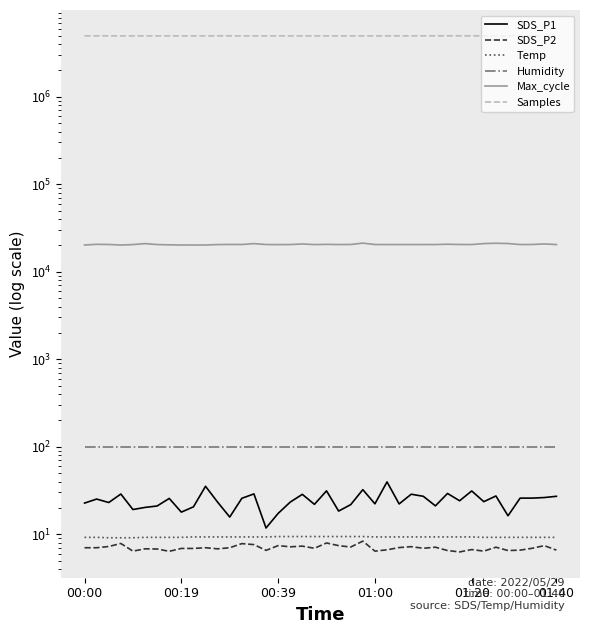

Which category has the highest value in the Samples series?

33